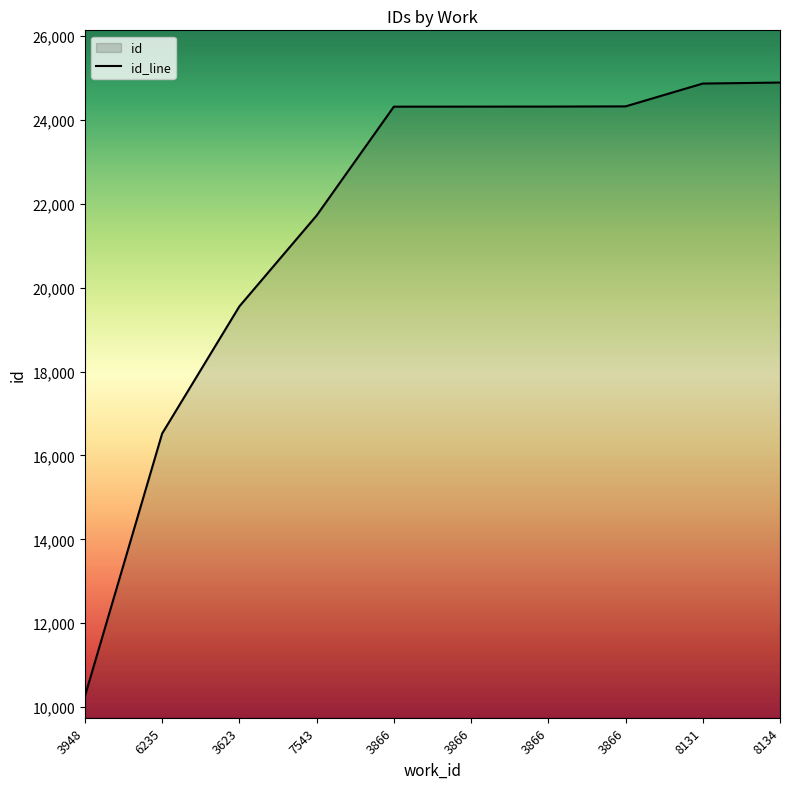

True or false: there are more than 1 points higher than both neighbors.

False